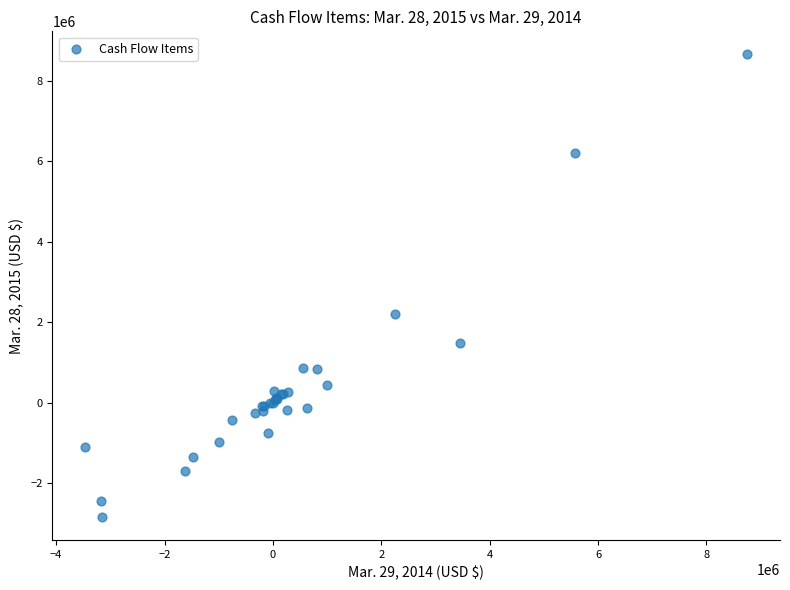

What Y value in the scatter plot is closest to 2909000?

2203000